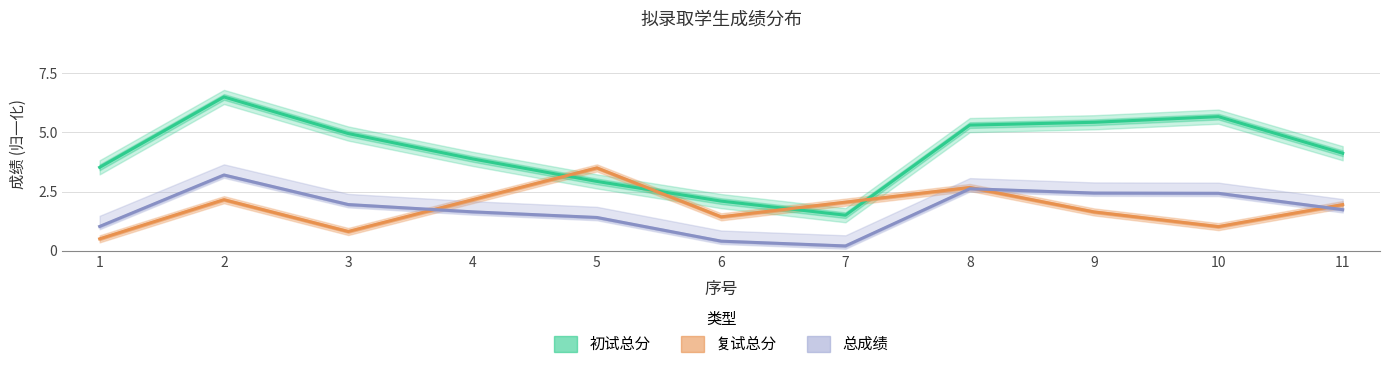

How many lines are shown in the chart?

3